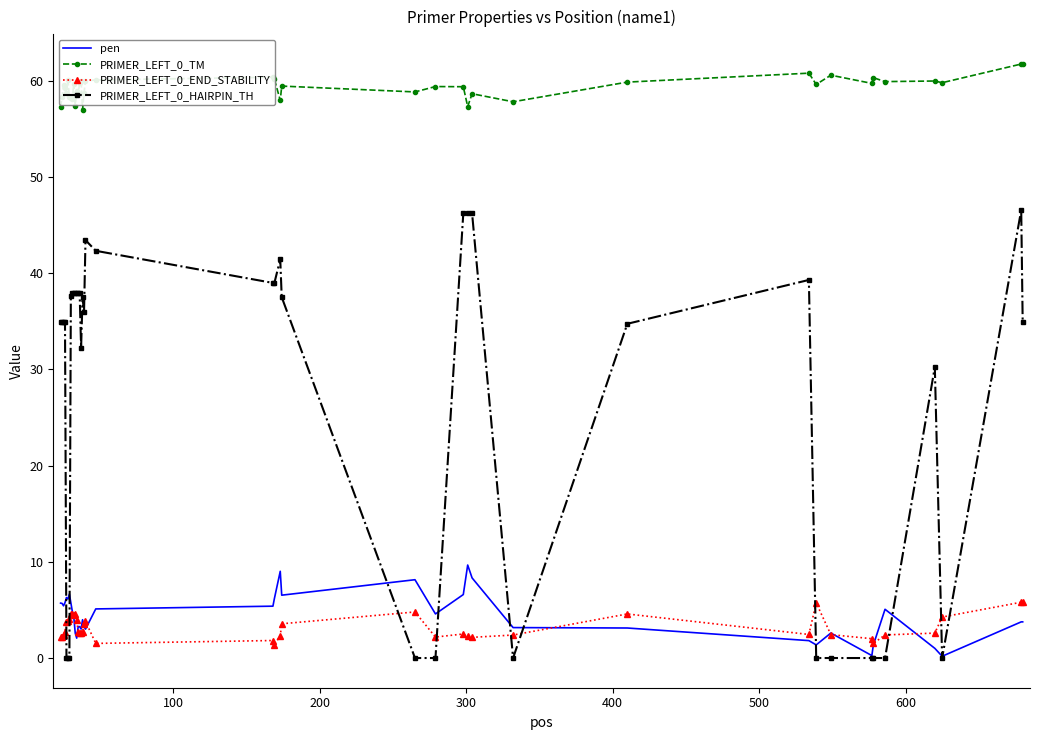

True or false: PRIMER_LEFT_0_HAIRPIN_TH and PRIMER_LEFT_0_TM intersect in this chart.

False